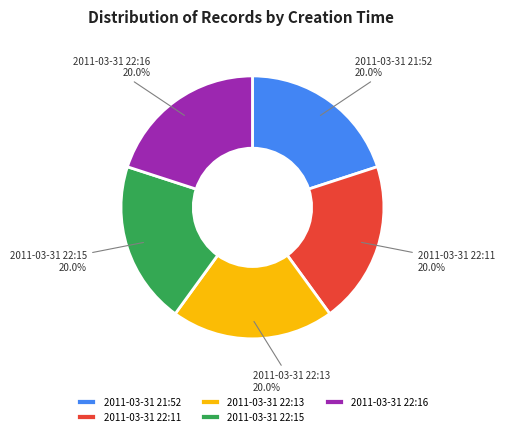

To the nearest percent, what portion does 2011-03-31 22:11 represent?

20%